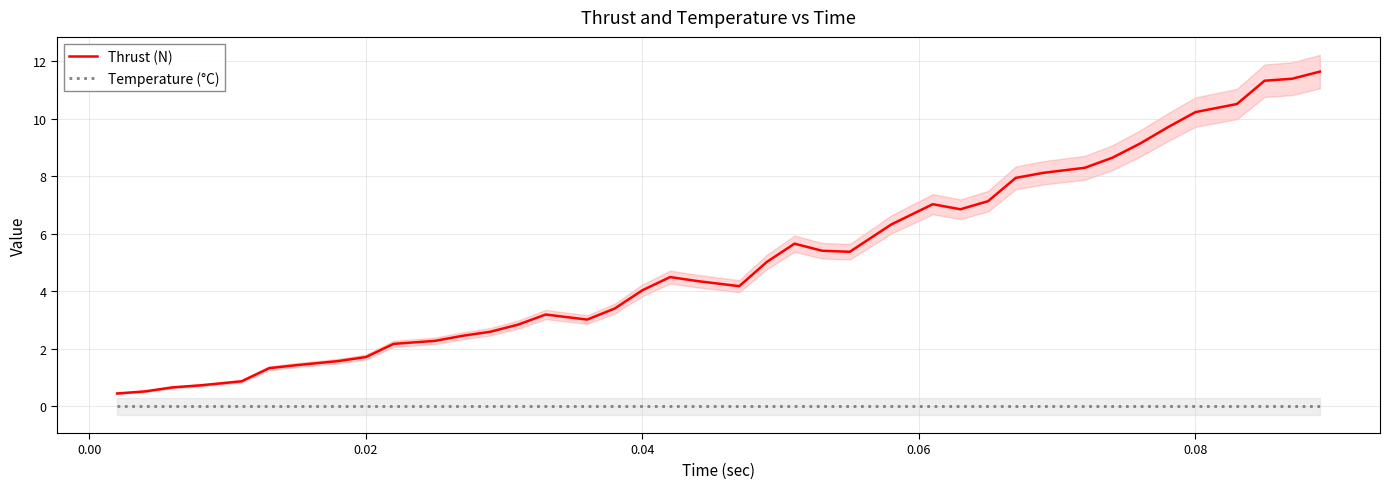

The value of Thrust (N) at 0.08 is 10.2. True or false?

True